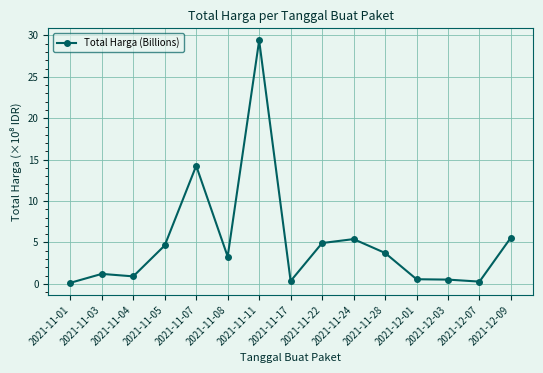

True or false: the data has more than 2 interior local peaks.

True